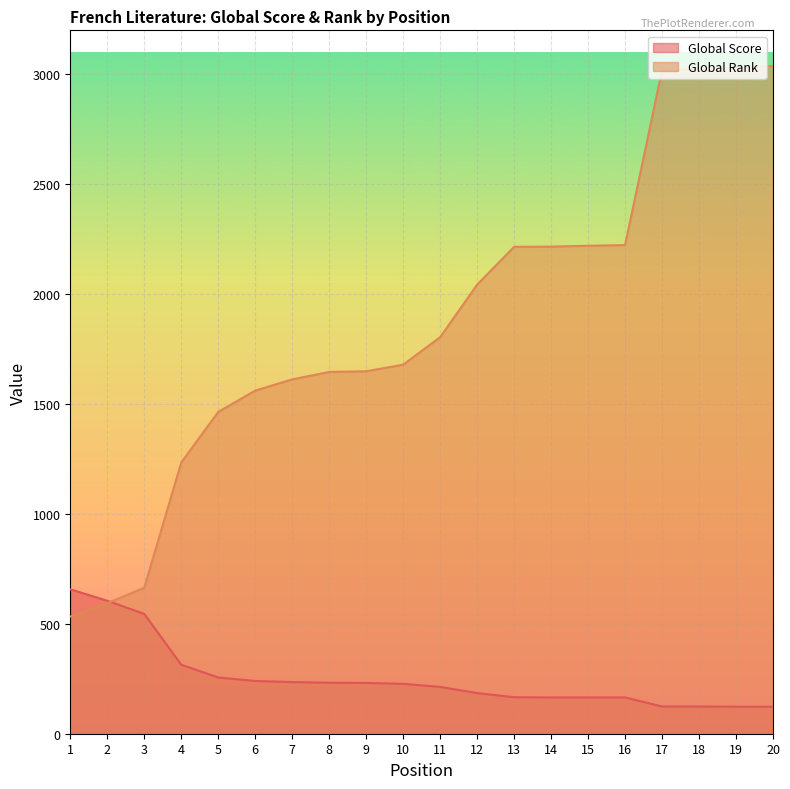

Rank the categories by Global Rank (scaled) value from highest to lowest.

20, 19, 18, 17, 16, 15, 14, 13, 12, 11, 10, 9, 8, 7, 6, 5, 4, 3, 2, 1